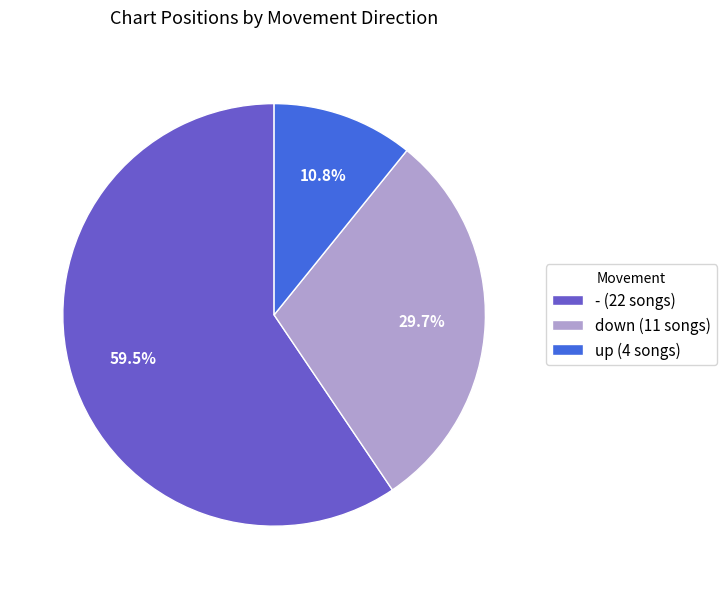

Rank the categories by value from highest to lowest.

-, down, up